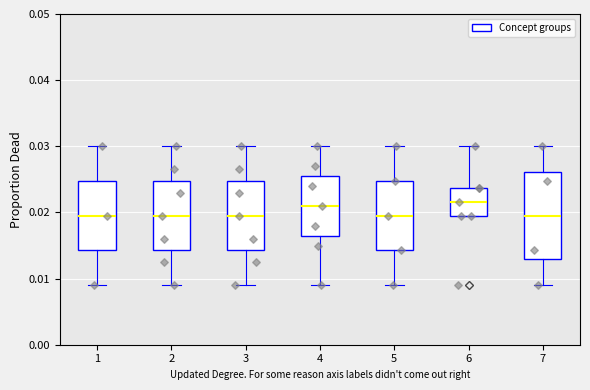

Reading left to right, transcribe this box plot: for each box, give where its median line is, the range the box spans, and where its two whiskers end, as read against the y-axis. The values are not printed on the chart, so give them approximately, as read against the axis.

1: median 0.020, box 0.014 to 0.025, whiskers 0.009 to 0.030
2: median 0.020, box 0.014 to 0.025, whiskers 0.009 to 0.030
3: median 0.020, box 0.014 to 0.025, whiskers 0.009 to 0.030
4: median 0.021, box 0.017 to 0.026, whiskers 0.009 to 0.030
5: median 0.020, box 0.014 to 0.025, whiskers 0.009 to 0.030
6: median 0.022, box 0.020 to 0.024, whiskers 0.020 to 0.030
7: median 0.020, box 0.013 to 0.026, whiskers 0.009 to 0.030